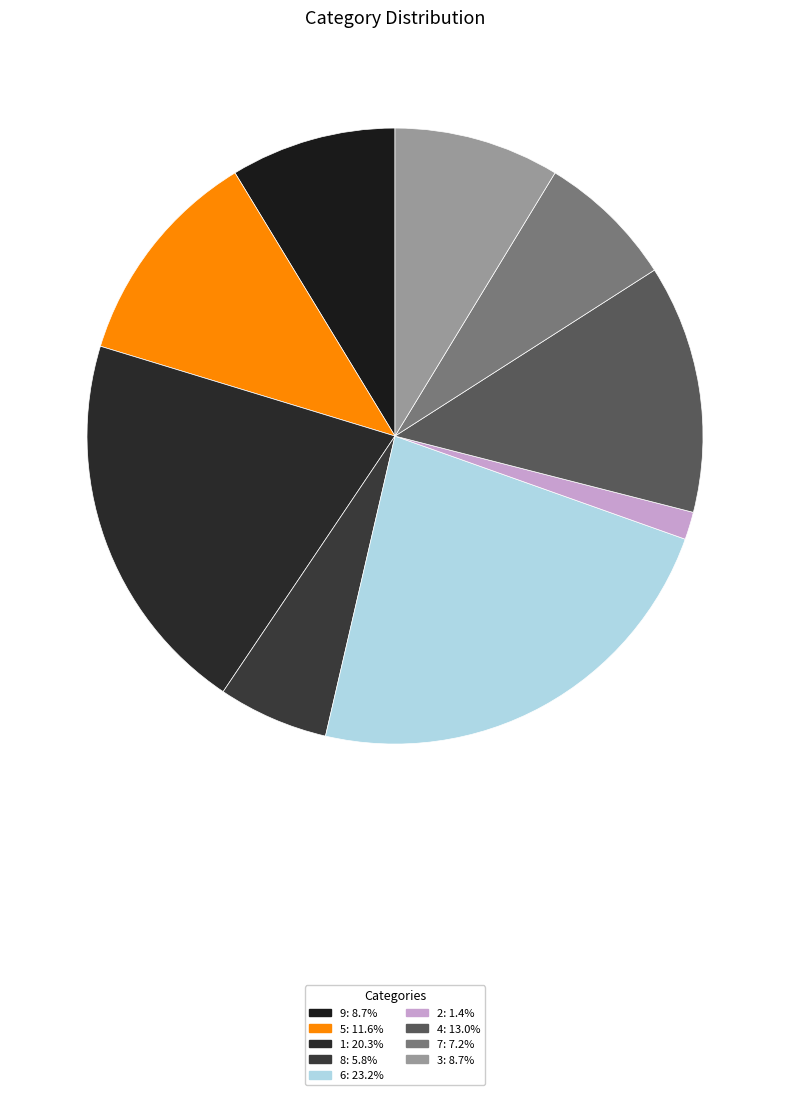

Count the number of slices in the pie.

9